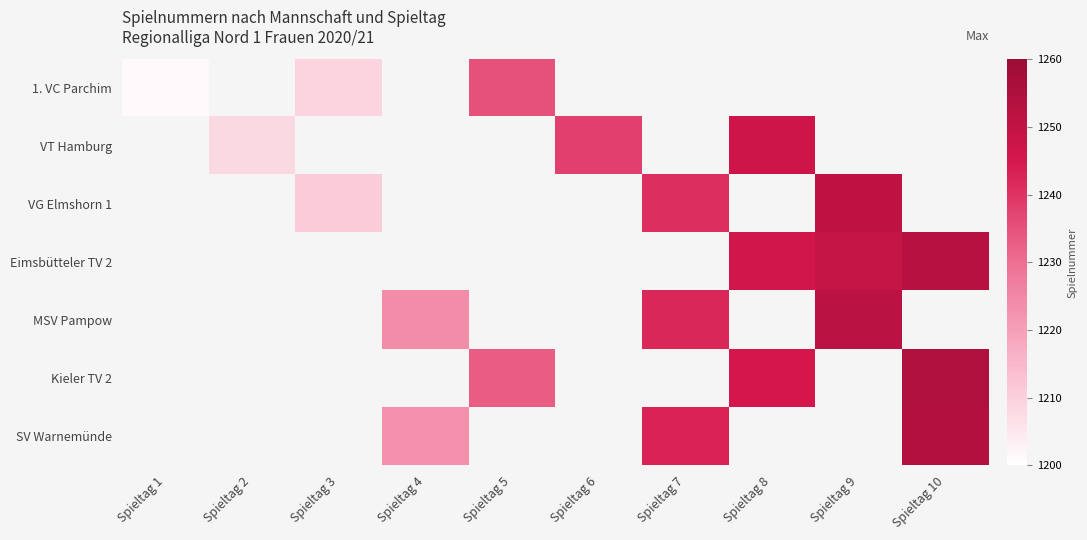

Which has a higher value, Spieltag 9 or Spieltag 10?

Spieltag 10